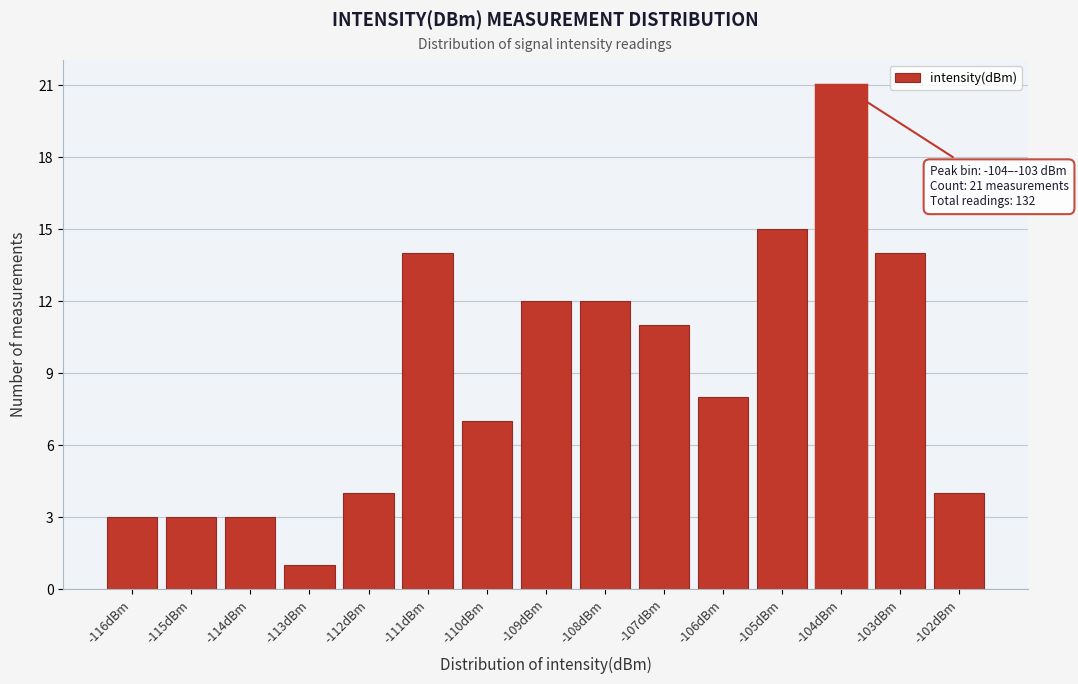

Reading right to left, extract all data points from this chart.

-102dBm=4	-103dBm=14	-104dBm=21	-105dBm=15	-106dBm=8	-107dBm=11	-108dBm=12	-109dBm=12	-110dBm=7	-111dBm=14	-112dBm=4	-113dBm=1	-114dBm=3	-115dBm=3	-116dBm=3